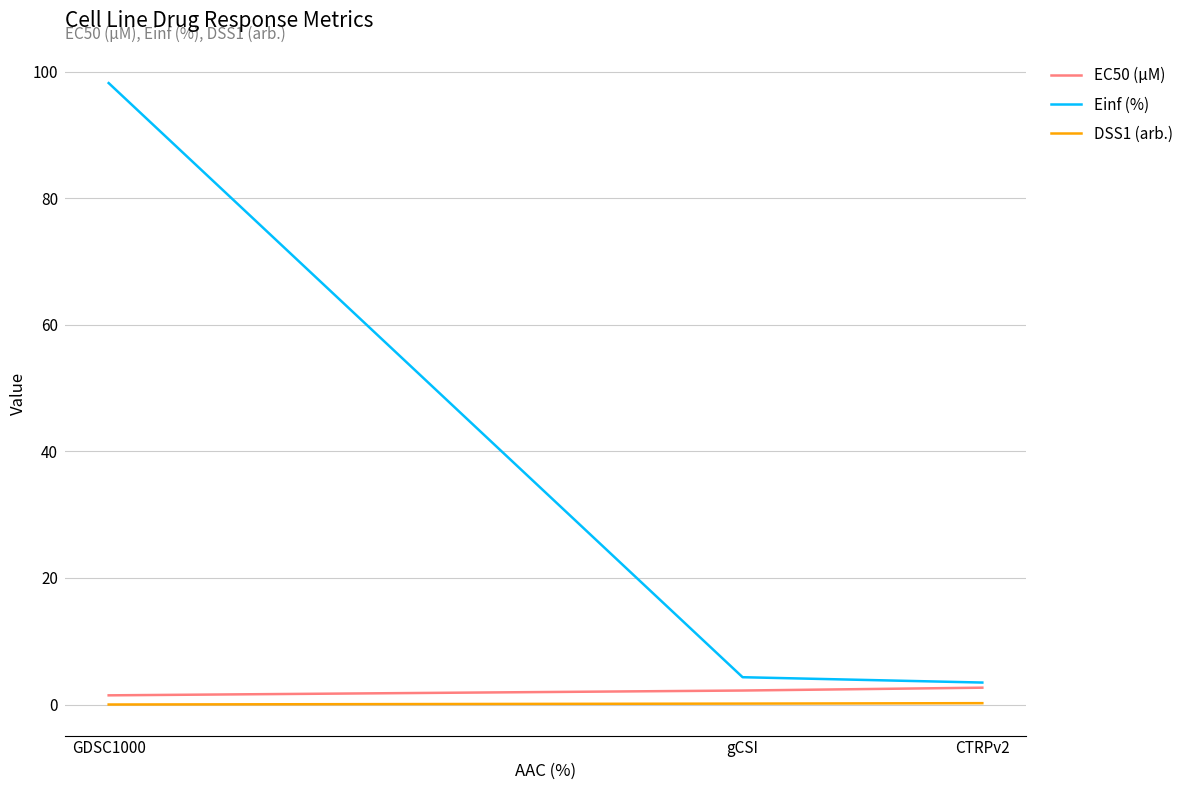

Which category has the highest value across all series?

GDSC1000